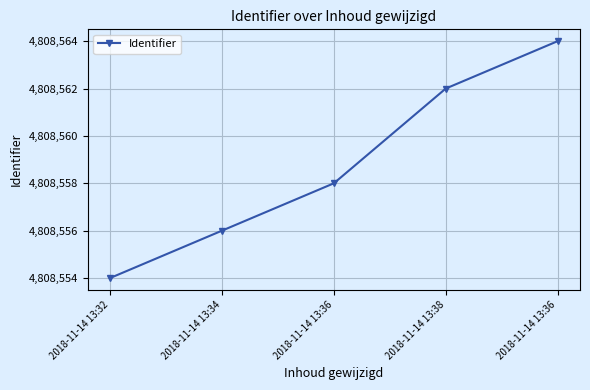

Approximately how many times larger is the value at 2018-11-14 13:32 compared to 2018-11-14 13:38?

1.0